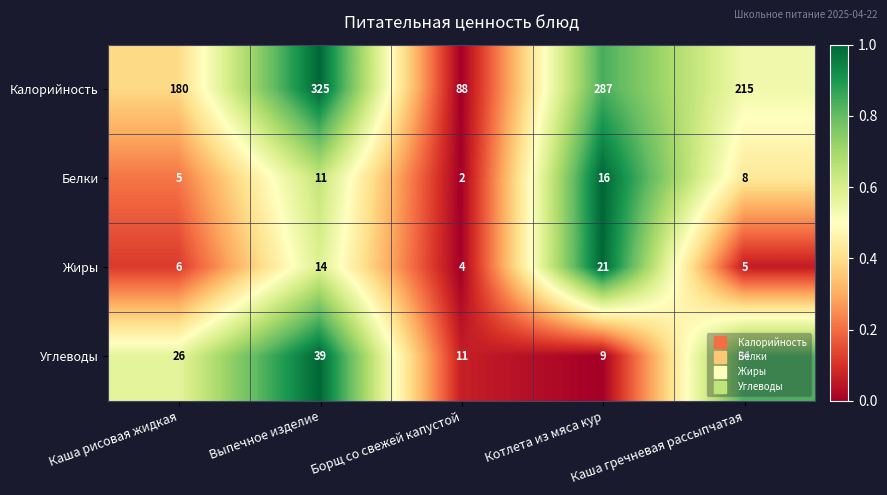

Which series has the largest range (max minus min)?

Калорийность